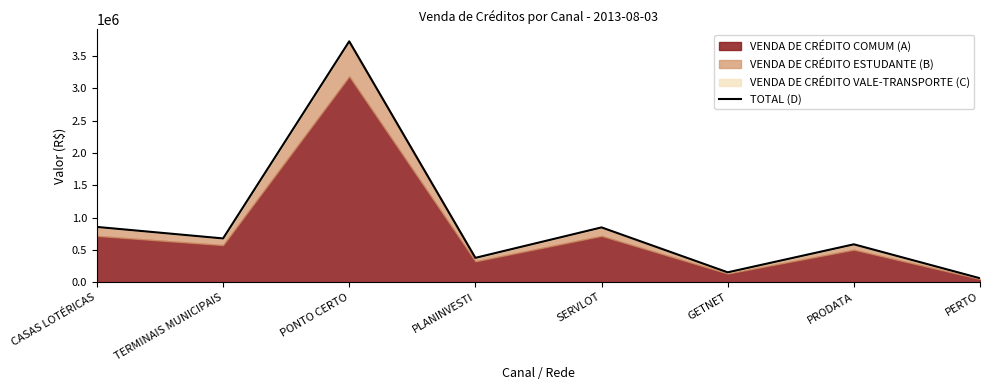

Where is the first local maximum?

PONTO CERTO